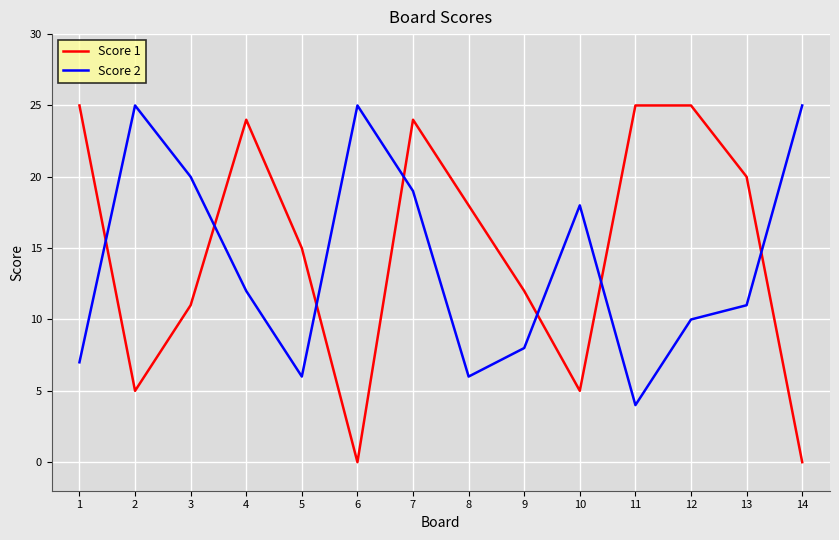

Where do Score 2 and Score 1 first cross each other?

1 and 2